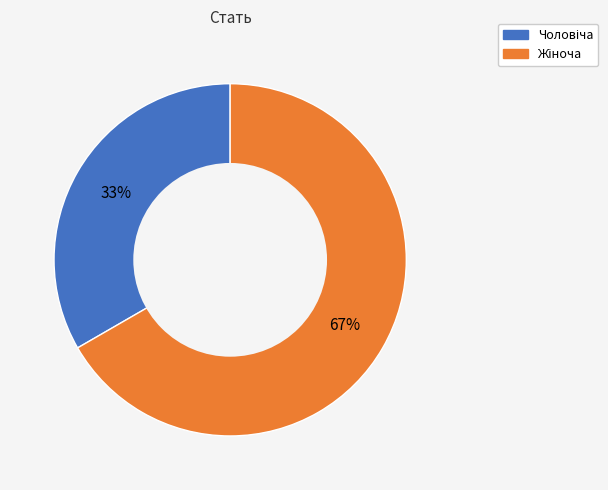

To the nearest percent, what is the average slice percentage?

50%